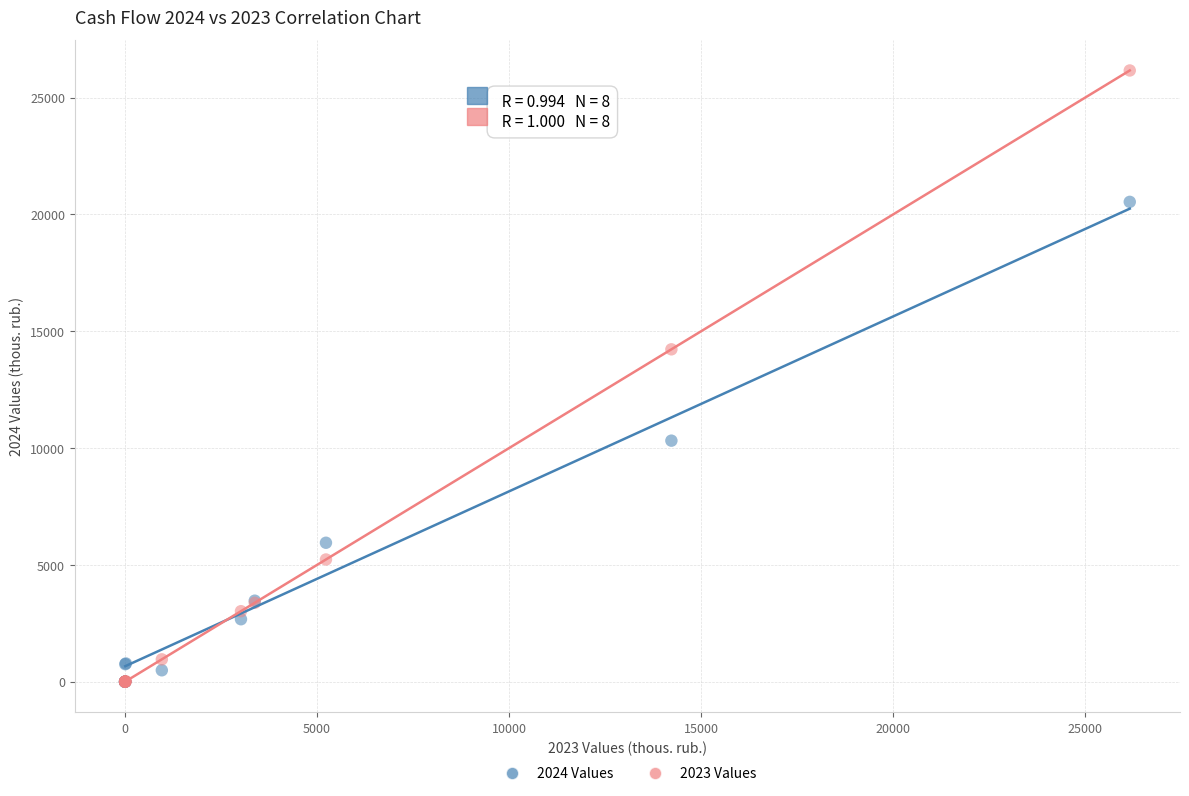

In the 2023 Values series, what Y value is closest to 13081?

14226